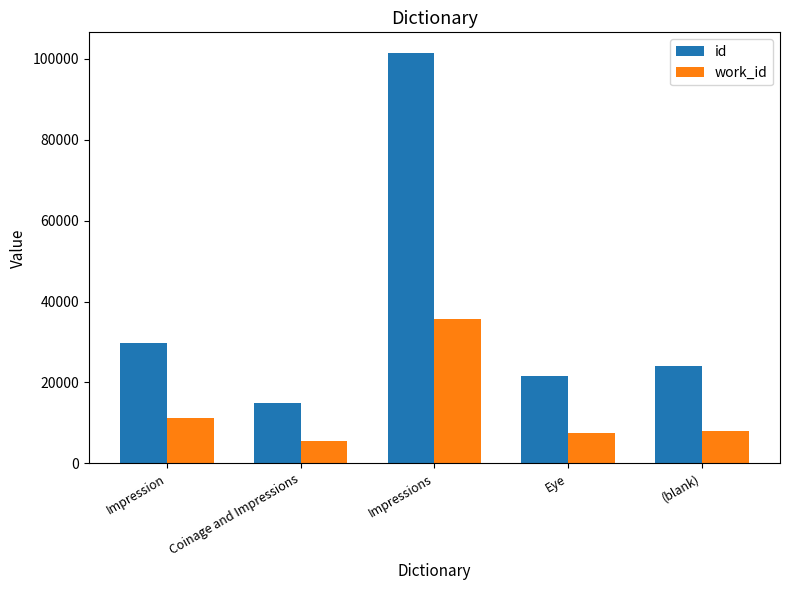

Where does the work_id series first go above 7946?

Impression